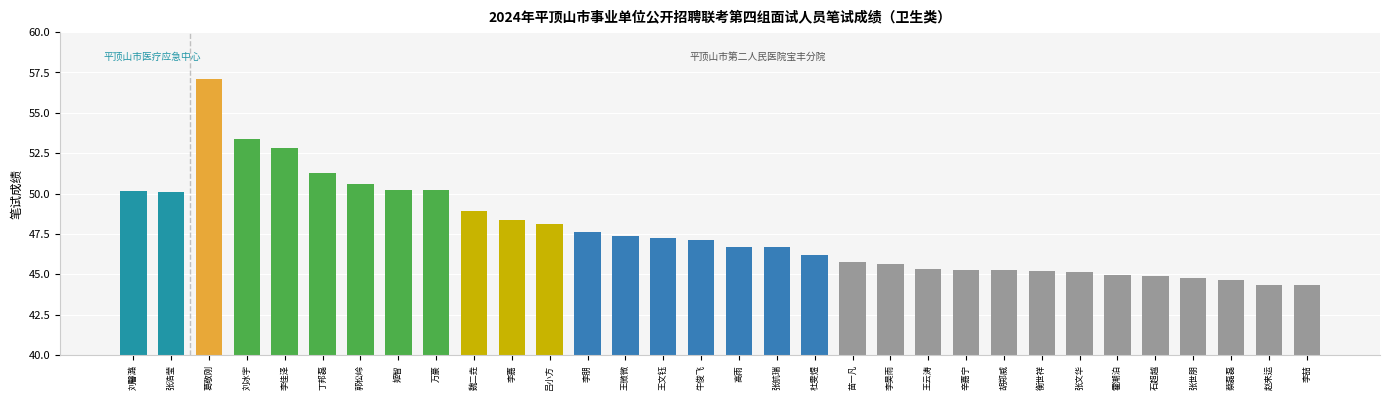

At which category does the chart reach its peak across all series?

葛敬刚